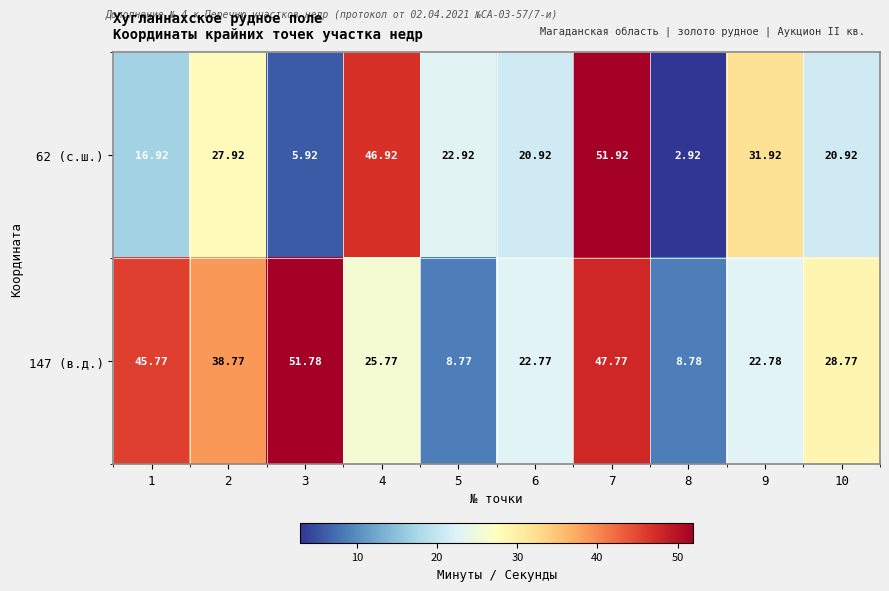

Is the value of 62 (с.ш.) at 2 greater than the value of 147 (в.д.) at 3?

No